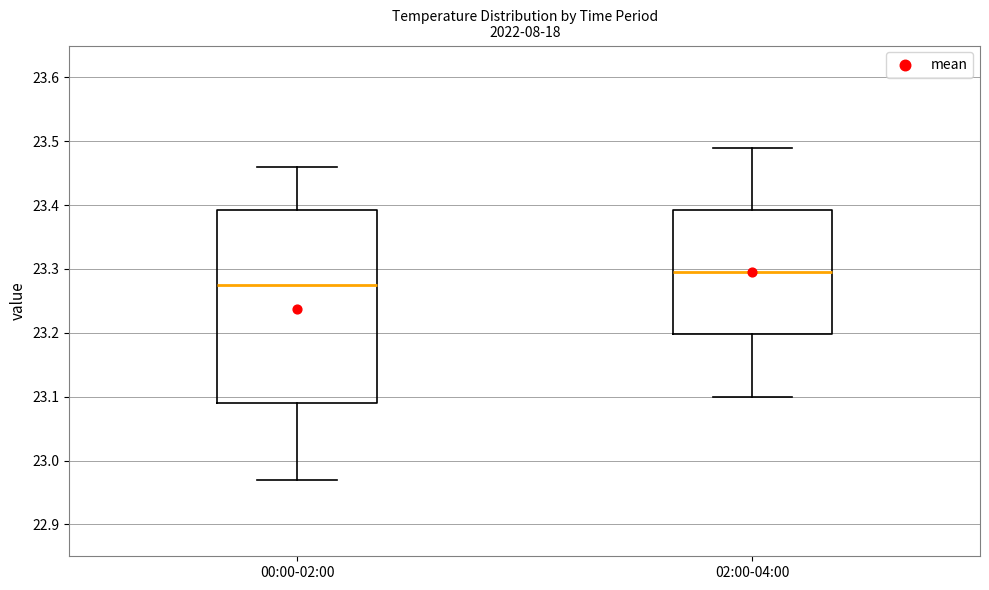

Where is the lower edge of the box for 00:00-02:00 on the y-axis? The values are not printed on the chart, so give them approximately, as read against the axis.

23.09